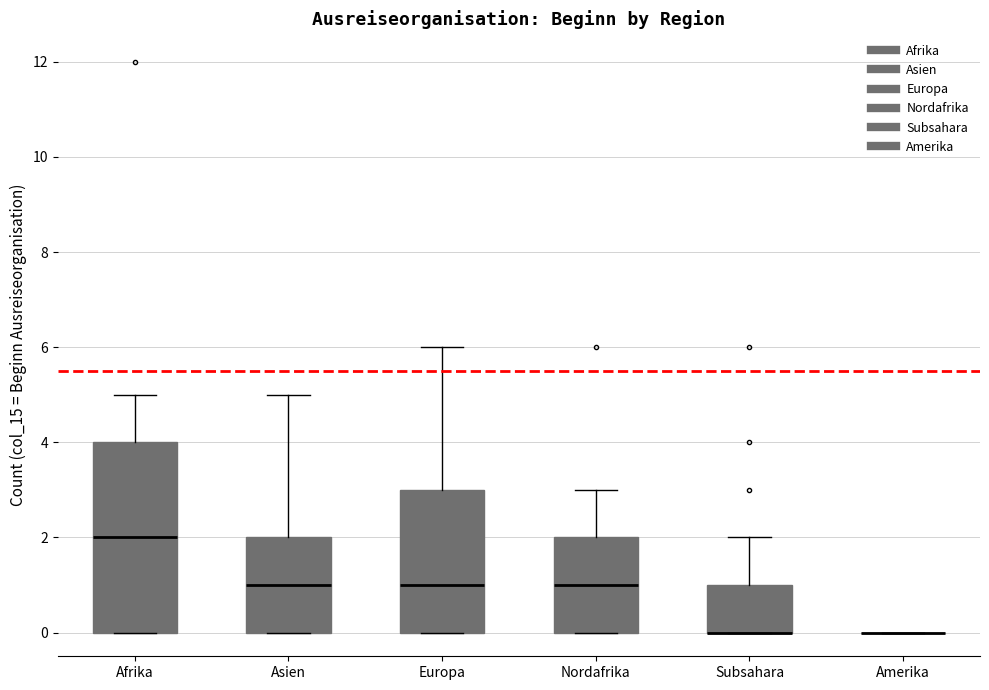

Reading left to right, read every box against the y-axis: the position of its median line, the range the box covers, and the ends of its whiskers. The values are not printed on the chart, so give them approximately, as read against the axis.

Afrika: median 2, box 0 to 4, whiskers 0 to 5
Asien: median 1, box 0 to 2, whiskers 0 to 5
Europa: median 1, box 0 to 3, whiskers 0 to 6
Nordafrika: median 1, box 0 to 2, whiskers 0 to 3
Subsahara: median 0 (drawn on the box's lower edge), box 0 to 1, whiskers 0 to 2
Amerika: box collapsed to a line at 0, whiskers 0 to 0